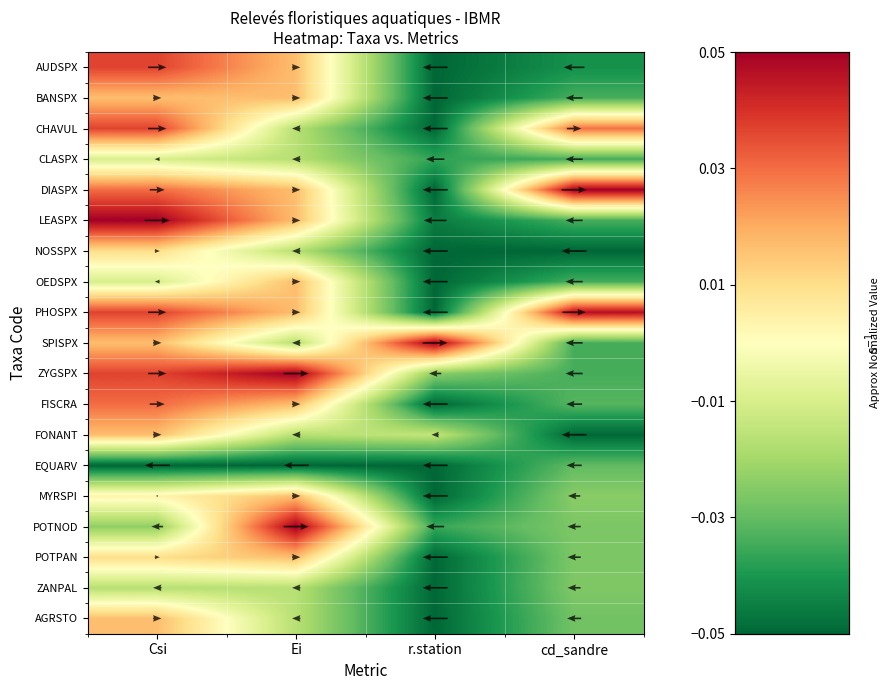

Is it true that AUDSPX equals -0.0 at r.station?

False